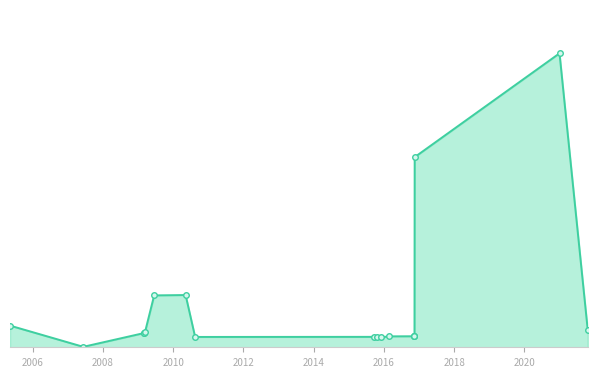

At which category does the data reach its first local peak?

2010-05-10